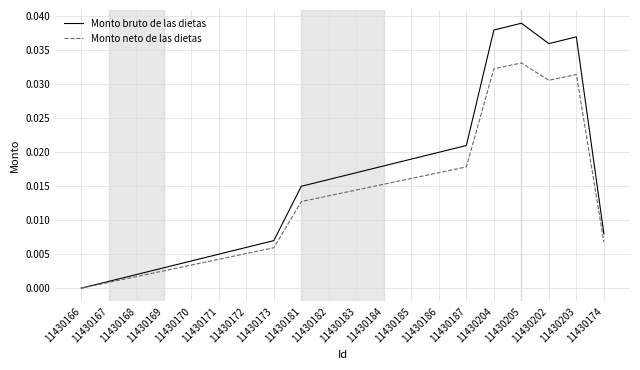

Rank the series at 11430181 from lowest to highest value.

Monto neto de las dietas, Monto bruto de las dietas